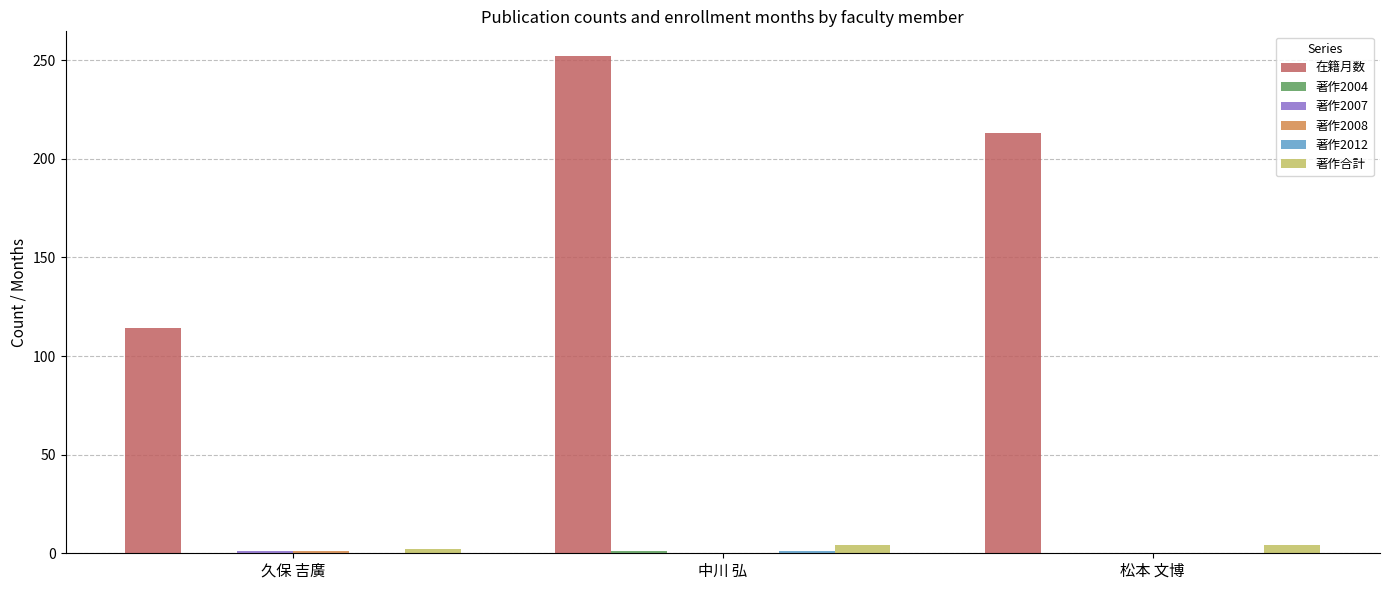

What is the total value across all series at 中川 弘?

258